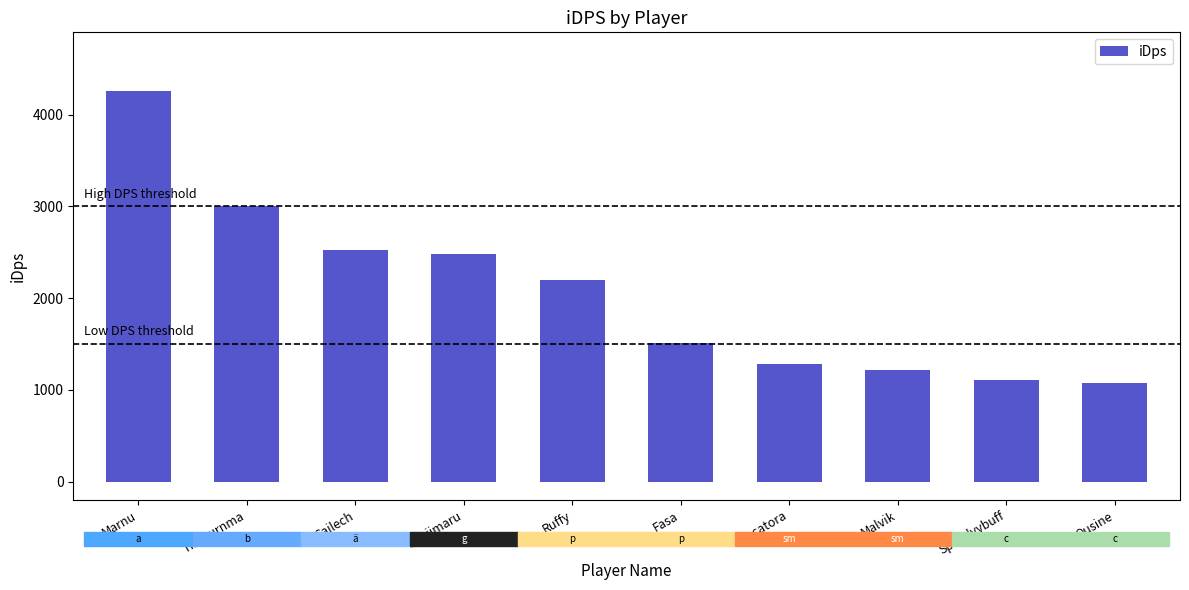

The chart shows a value of 3932.5 at Cailech. True or false?

False